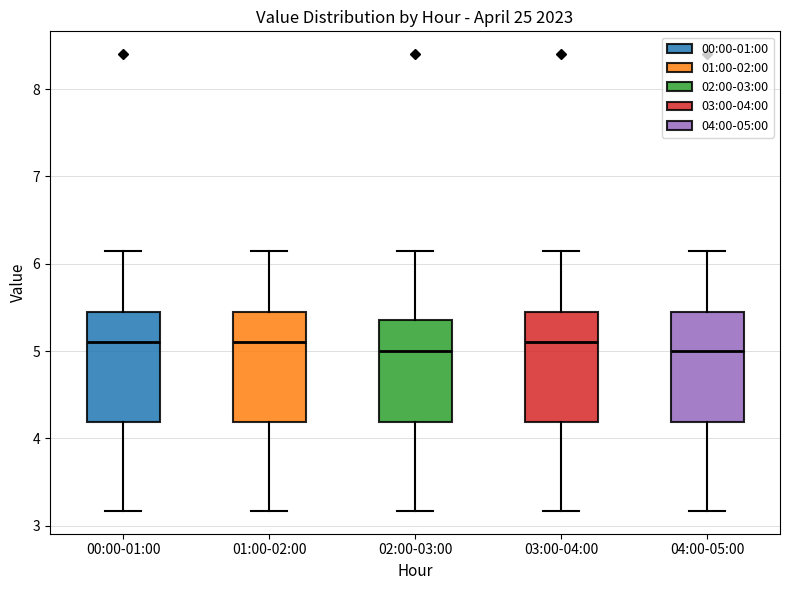

Reading left to right, transcribe this box plot: for each box, give where its median line is, the range the box spans, and where its two whiskers end, as read against the y-axis. The values are not printed on the chart, so give them approximately, as read against the axis.

00:00-01:00: median 5.1, box 4.2 to 5.4, whiskers 3.2 to 6.2
01:00-02:00: median 5.1, box 4.2 to 5.4, whiskers 3.2 to 6.2
02:00-03:00: median 5.0, box 4.2 to 5.4, whiskers 3.2 to 6.2
03:00-04:00: median 5.1, box 4.2 to 5.4, whiskers 3.2 to 6.2
04:00-05:00: median 5.0, box 4.2 to 5.4, whiskers 3.2 to 6.2